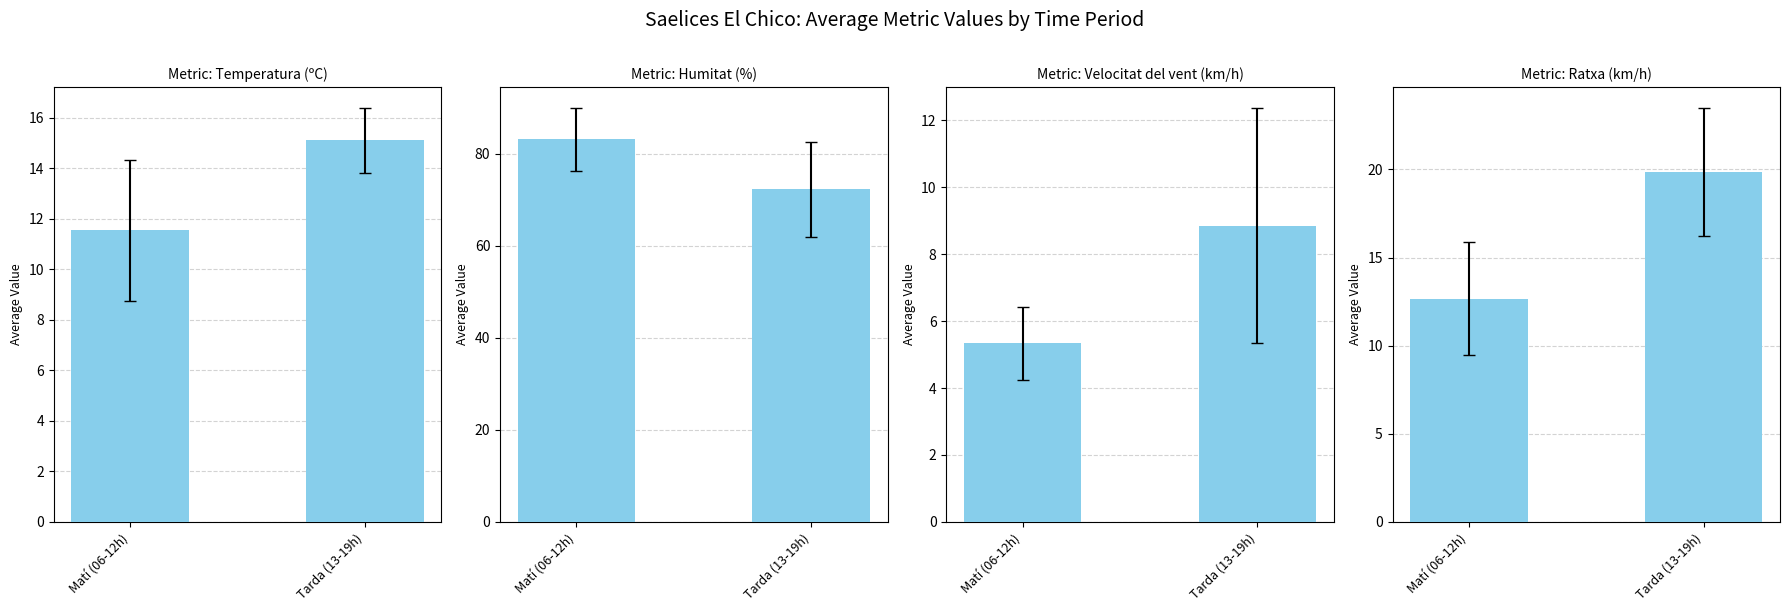

What is the difference between the Humitat (%) values at Tarda (13-19h) and Matí (06-12h)?

10.9